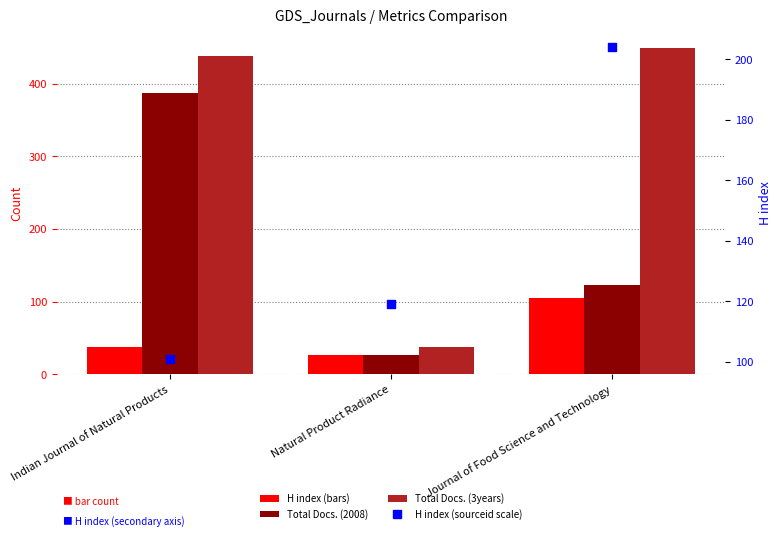

Which series has the widest spread of Y values?

Total Docs. (3years)